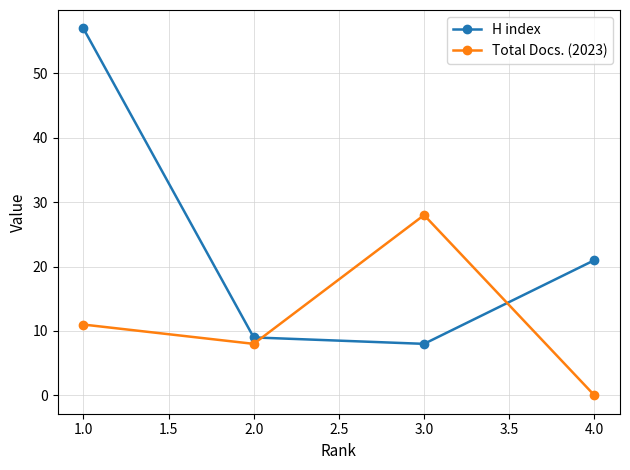

How many intersections are there between Total Docs. (2023) and H index?

2